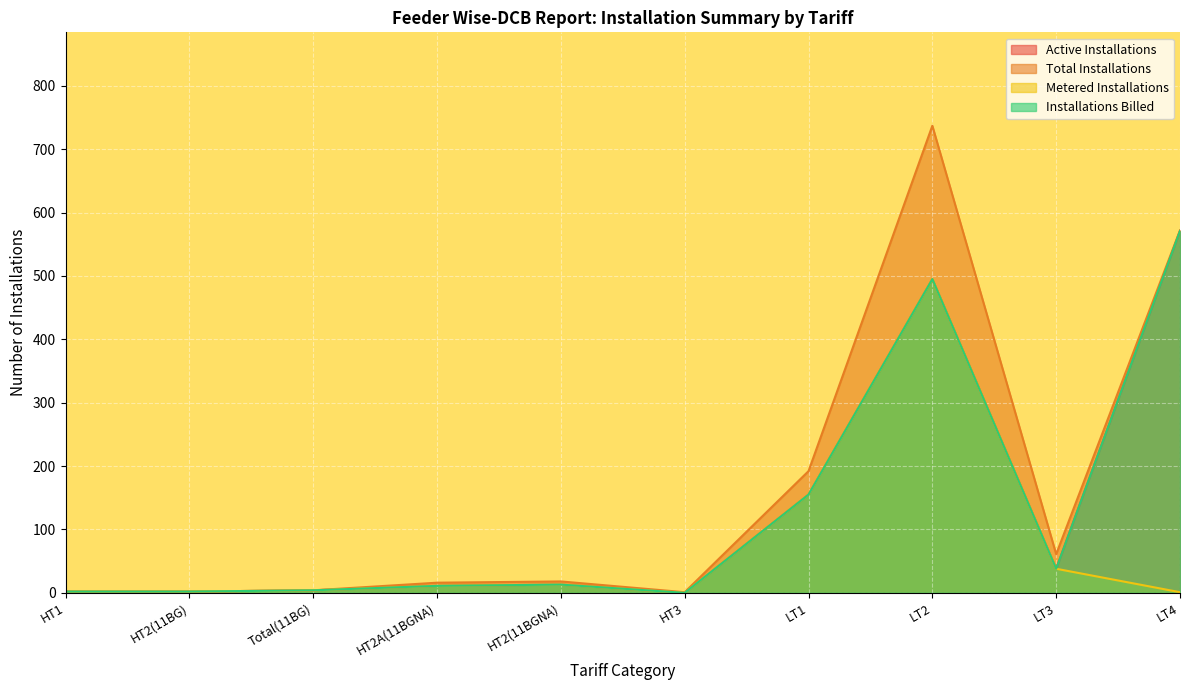

What position from the right is LT3?

2